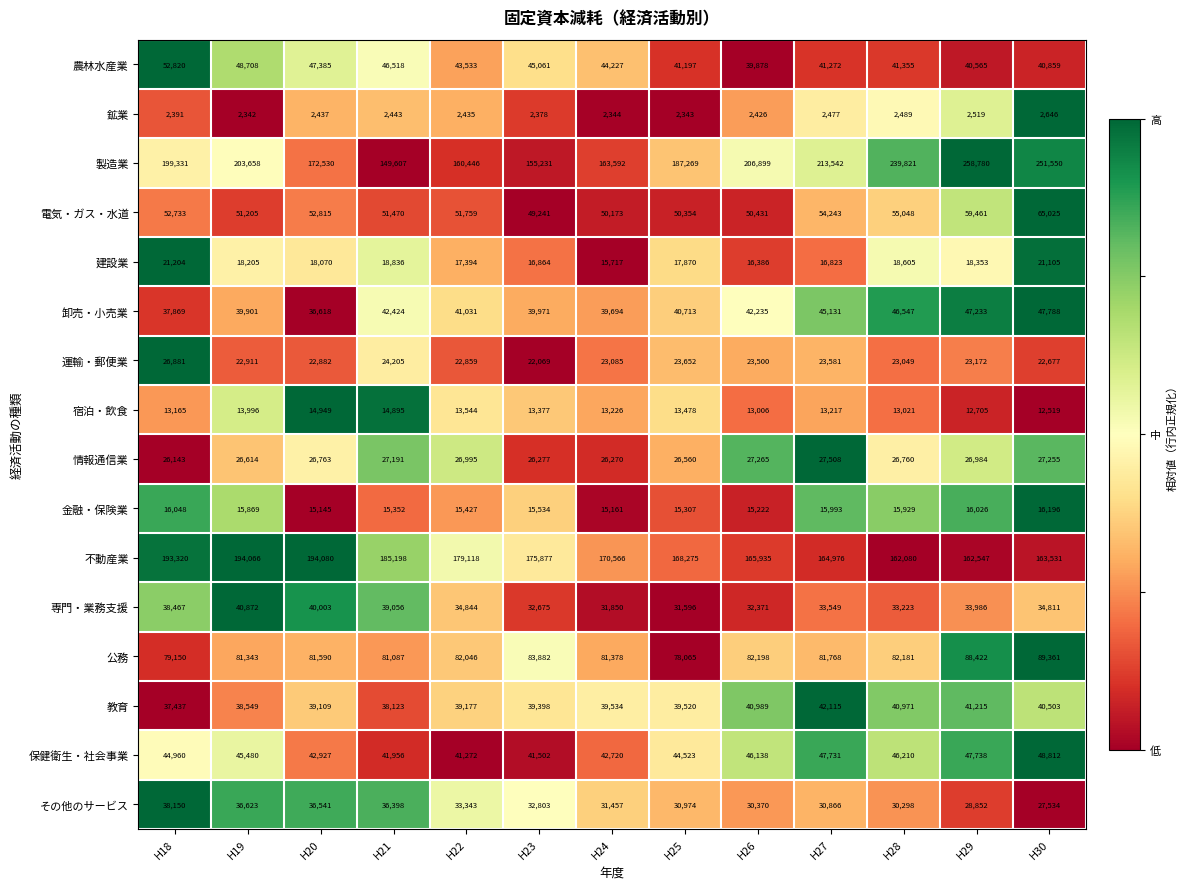

Count the number of data series in this chart.

16